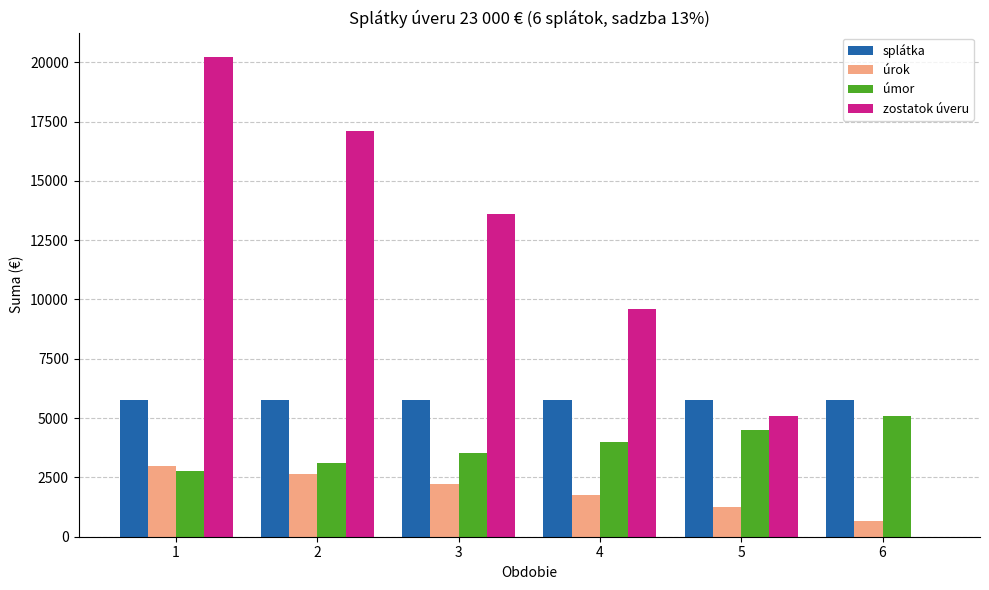

How many series are shown in this chart?

4